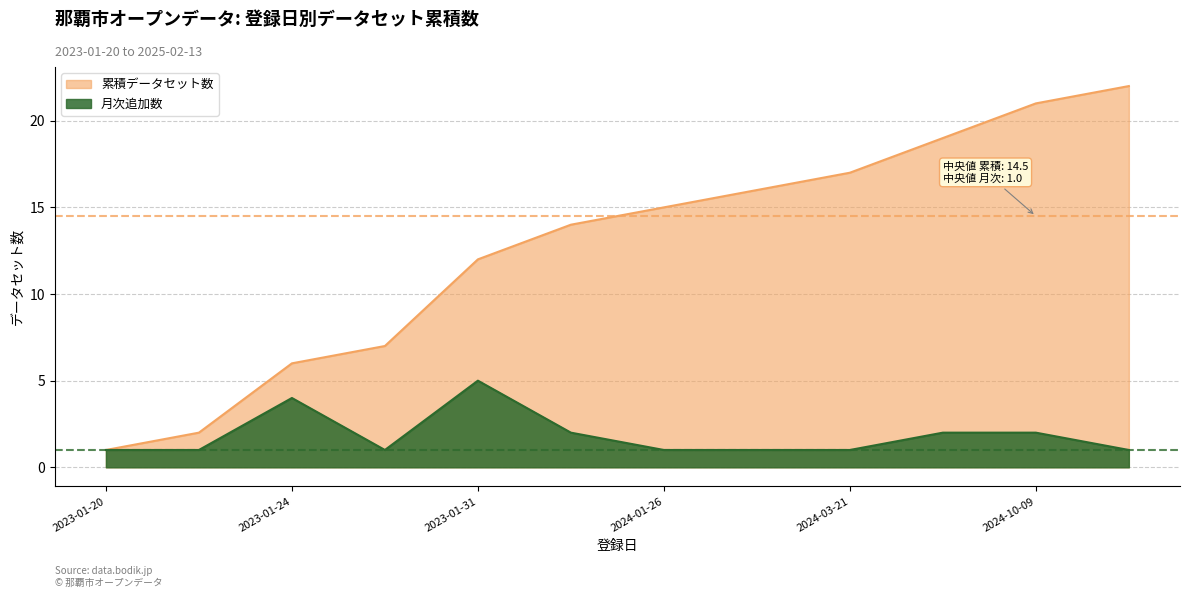

What is the total value across all series at 2024-10-08?

21